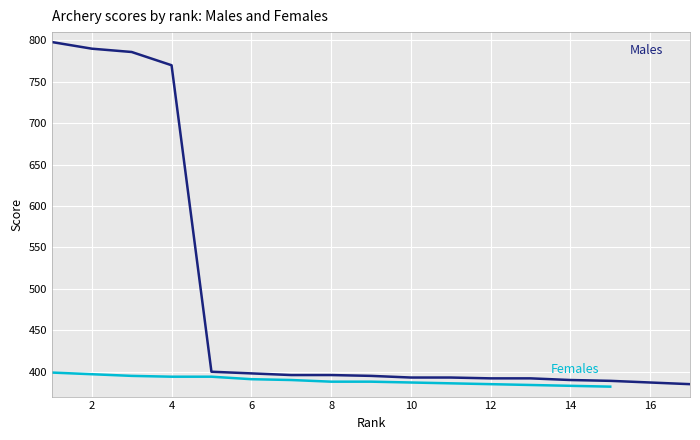

List the labels in order of value, largest first.

1, 2, 3, 4, 5, 6, 7, 8, 9, 10, 11, 12, 13, 14, 15, 16, 17